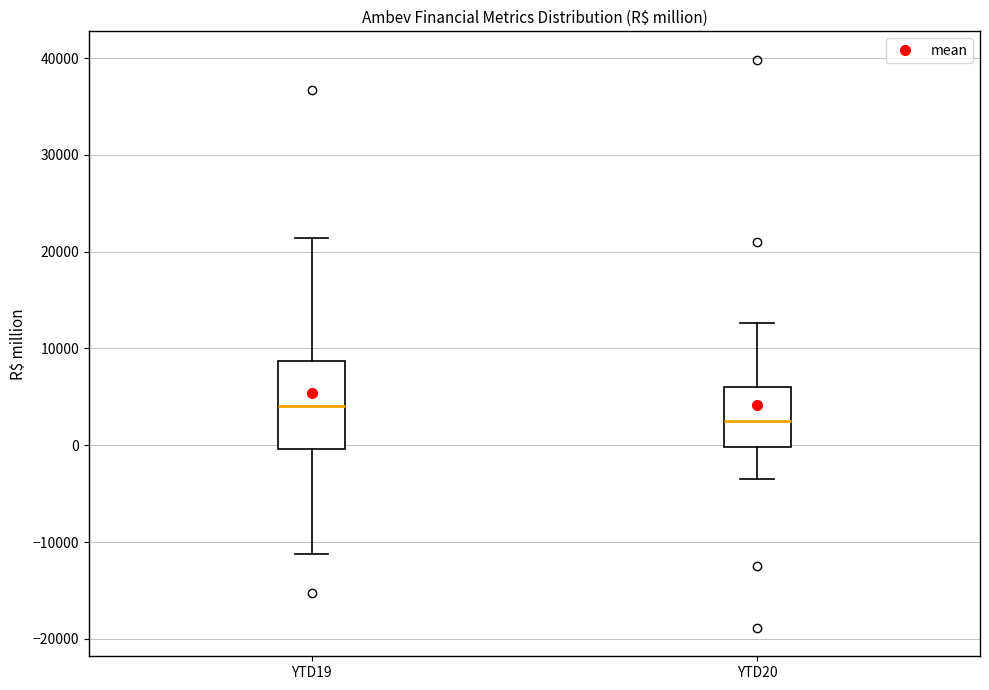

Reading left to right, transcribe this box plot: for each box, give where its median line is, the range the box spans, and where its two whiskers end, as read against the y-axis. The values are not printed on the chart, so give them approximately, as read against the axis.

YTD19: median 4000, box 0 to 9000, whiskers -11000 to 21000
YTD20: median 2000, box 0 to 6000, whiskers -3000 to 13000